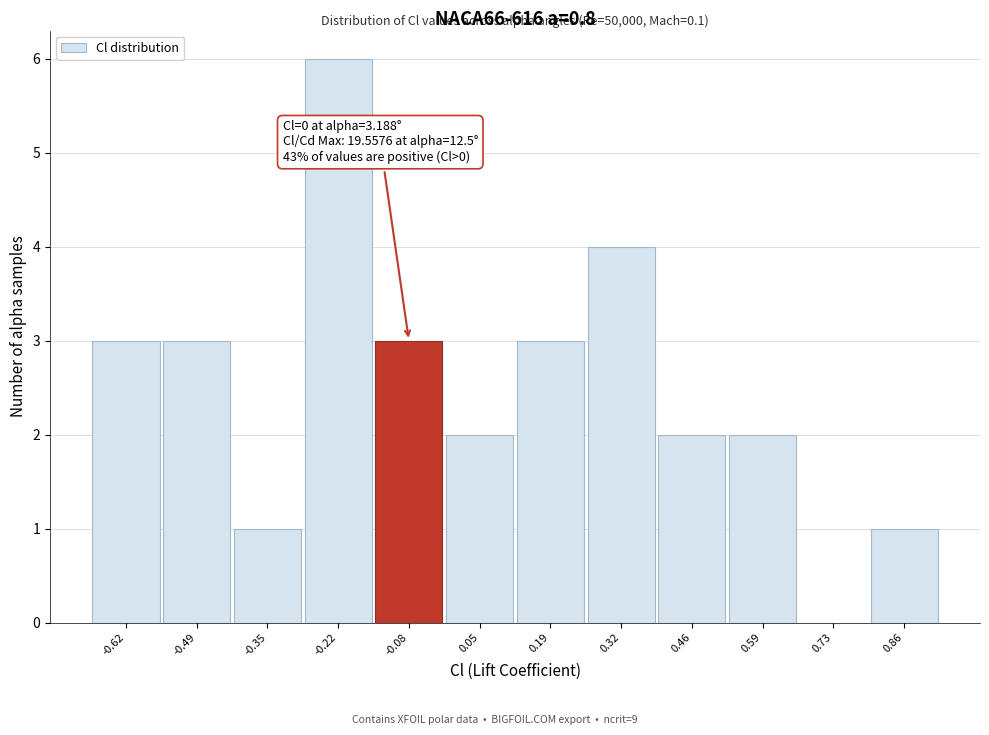

Reading left to right, list all the values displayed in this chart.

-0.62=3	-0.49=3	-0.35=1	-0.22=6	-0.08=3	0.05=2	0.19=3	0.32=4	0.46=2	0.59=2	0.73=0	0.86=1